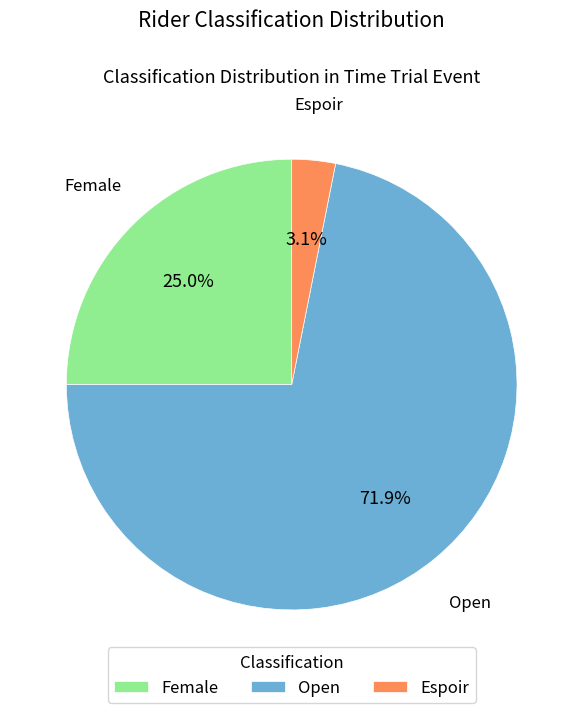

Which slice is the smallest?

Espoir